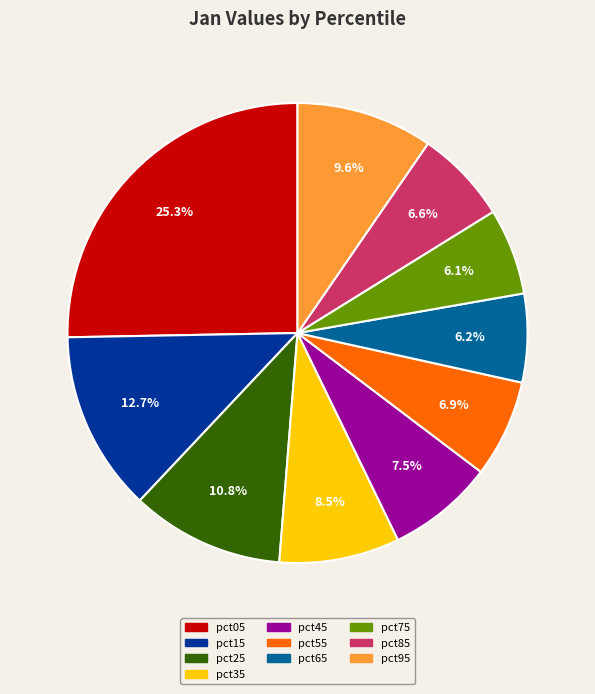

What is the largest slice in the pie chart?

pct05